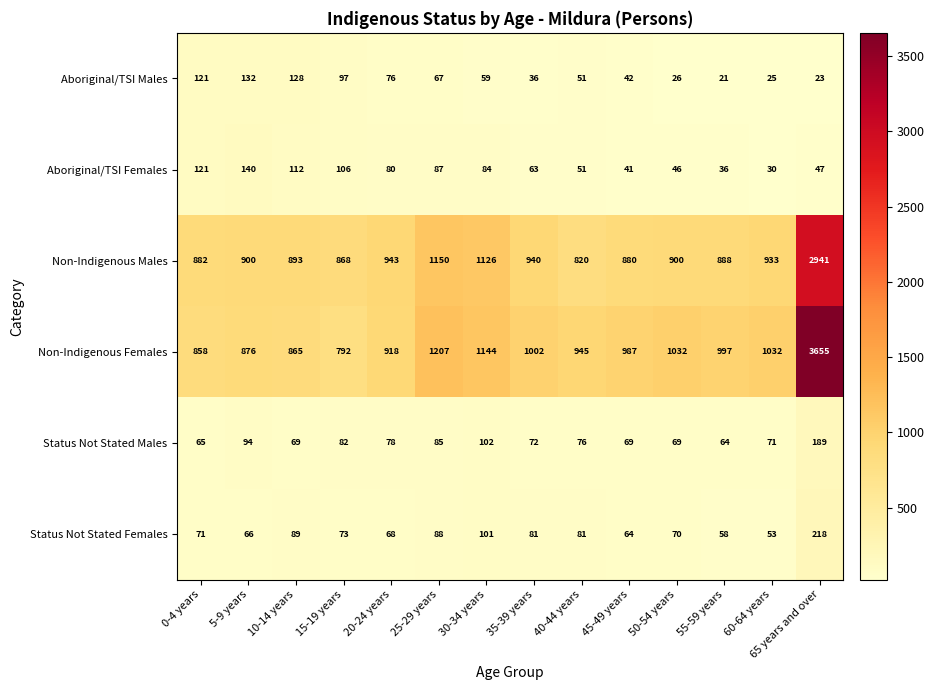

How many values in the Aboriginal/TSI Females series are below 80?

7